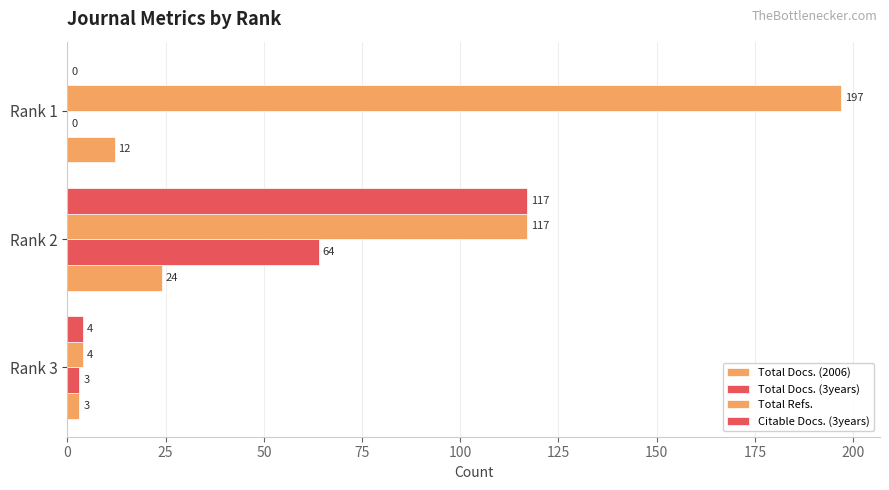

How many series are shown in this chart?

4